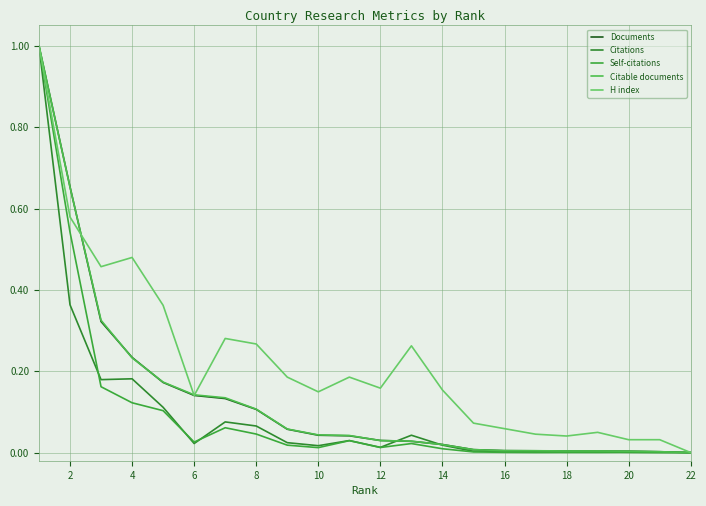

How many lines are shown in the chart?

5